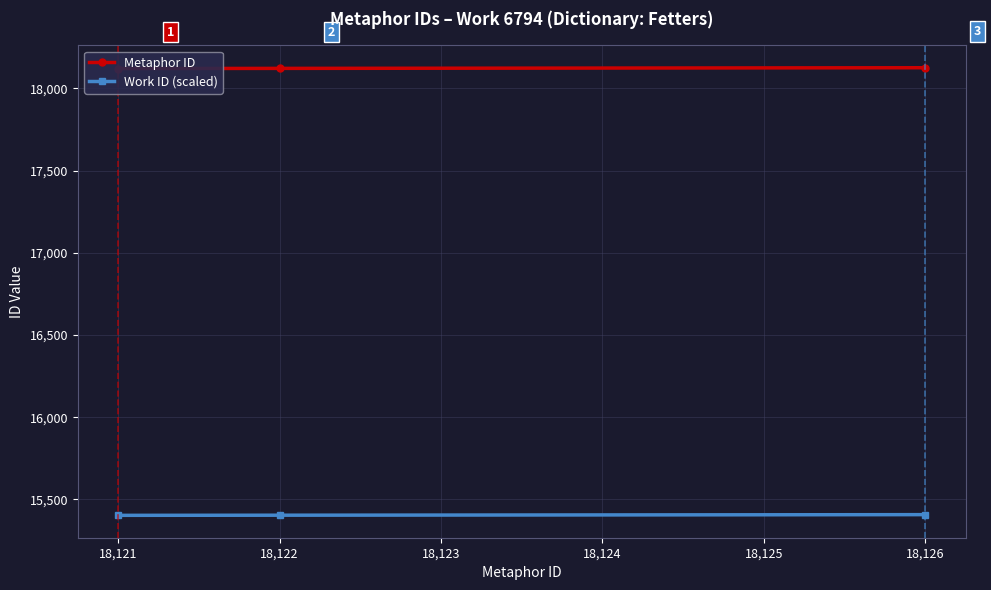

Count the number of data series in this chart.

2